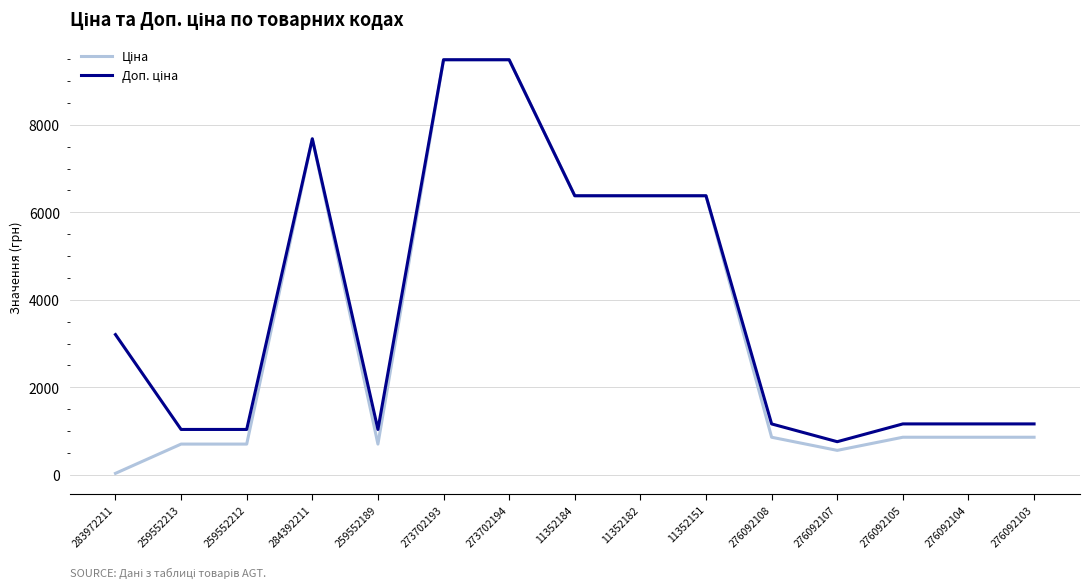

What is the difference between the highest and lowest values at 276092108?

304.7